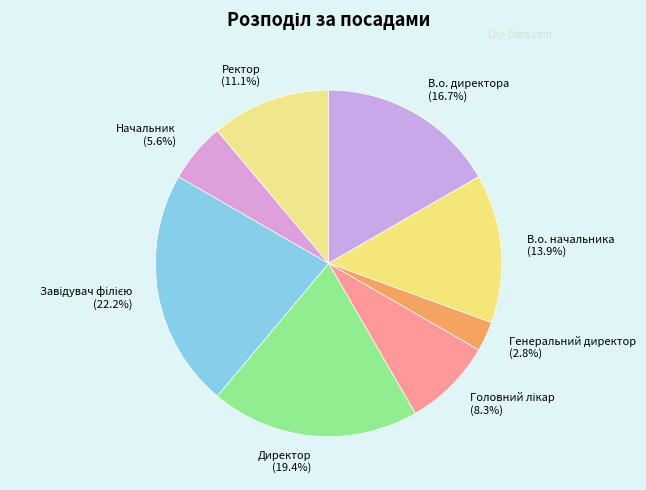

What is the ratio of the value at Ректор (11.1%) to the value at В.о. начальника (13.9%)?

0.8